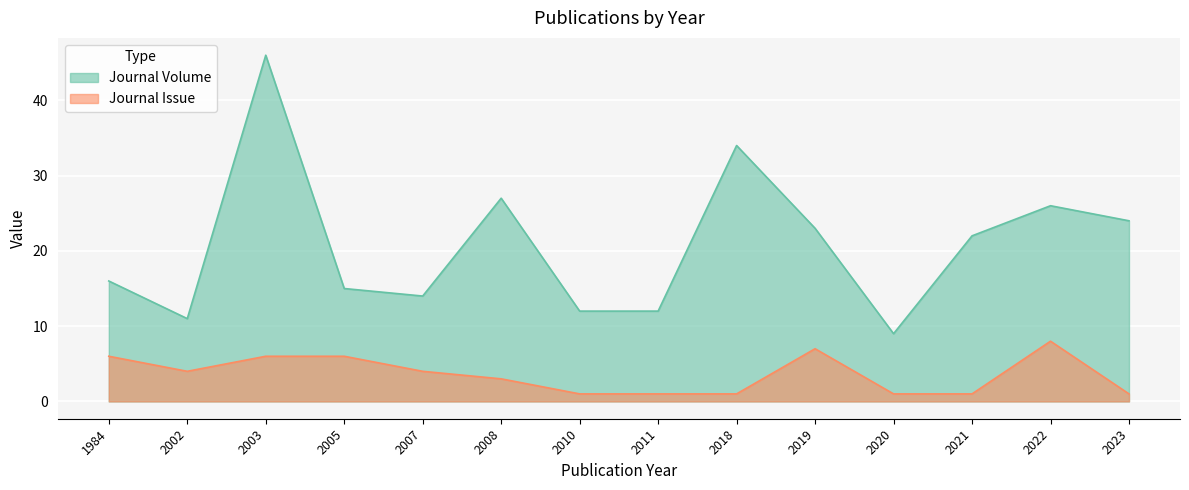

List the series in order of their overall mean, highest first.

Journal Volume, Journal Issue